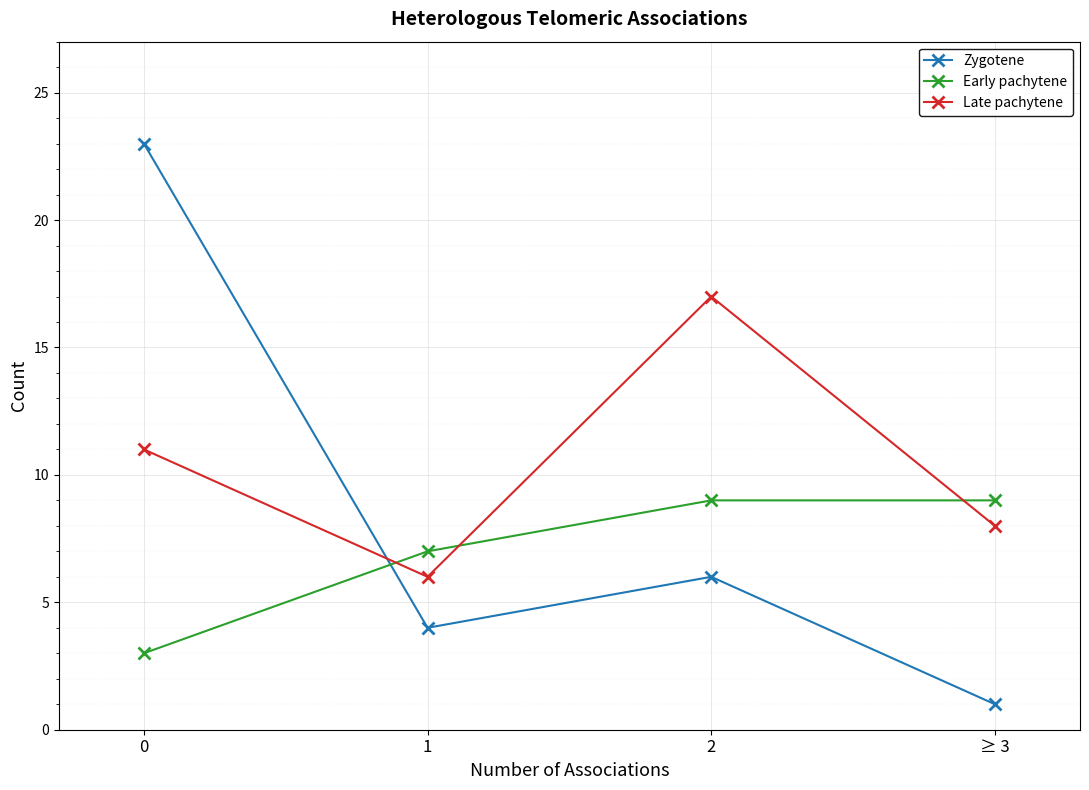

Which series has the widest spread of values?

Zygotene